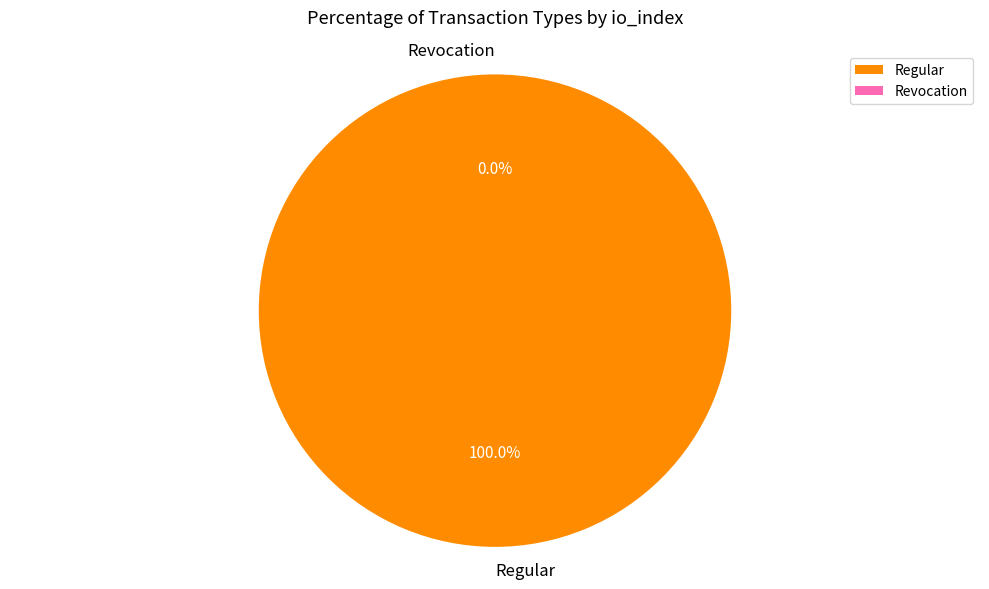

Is the sum of Revocation and Regular greater than half?

Yes